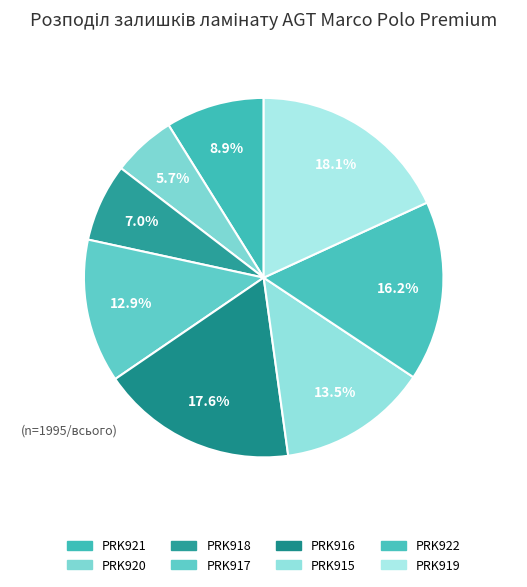

What is the largest slice in the pie chart?

PRK919